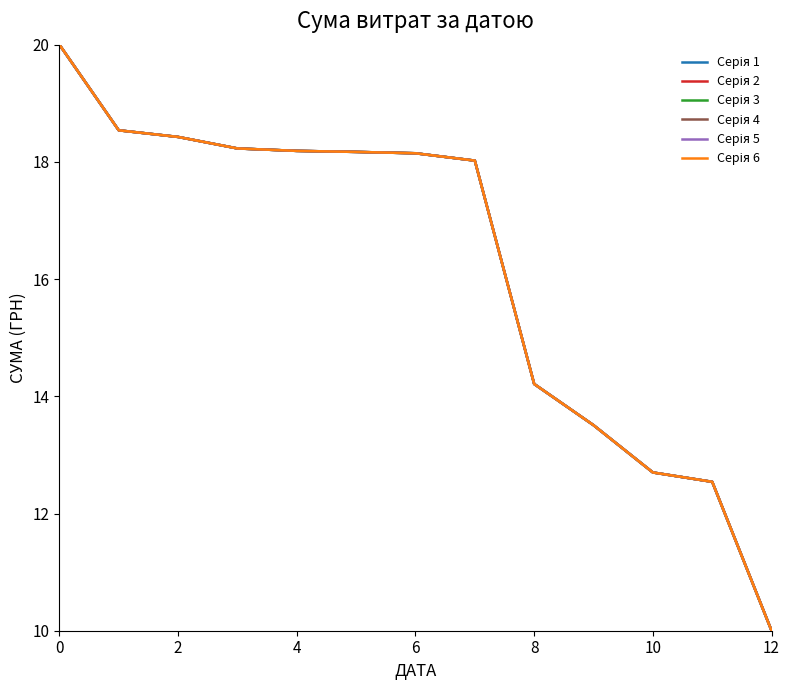

True or false: Серія 4 and Серія 5 intersect in this chart.

False